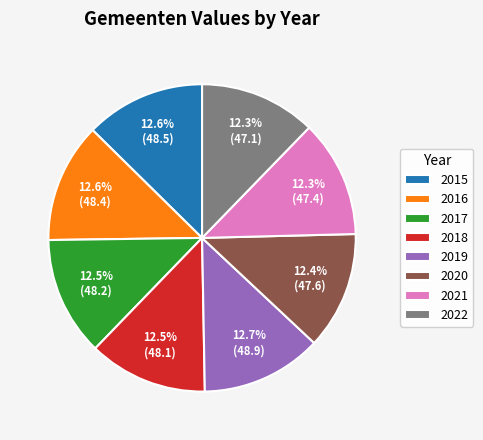

What is the ratio of the value at 2018 to the value at 2017?

1.0